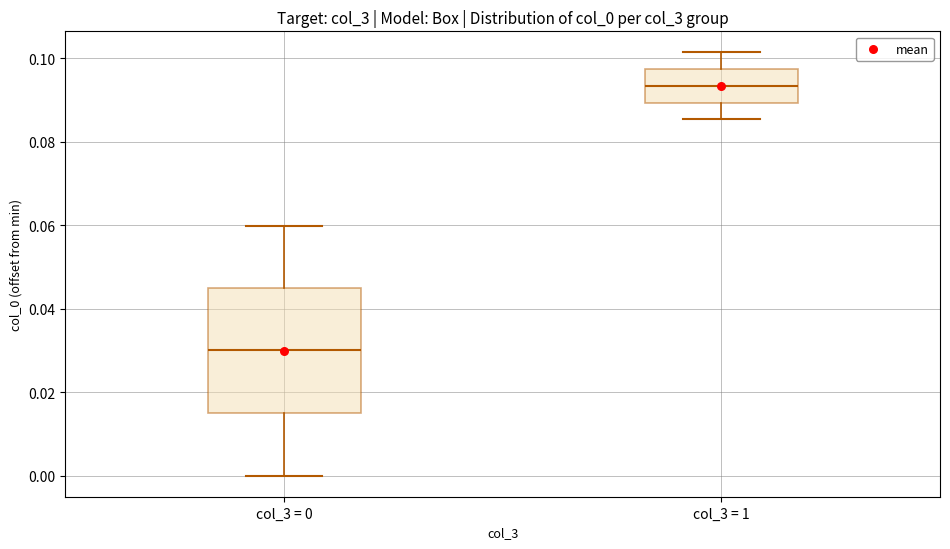

Where is the lower edge of the box for col_3 = 1 on the y-axis? The values are not printed on the chart, so give them approximately, as read against the axis.

0.090